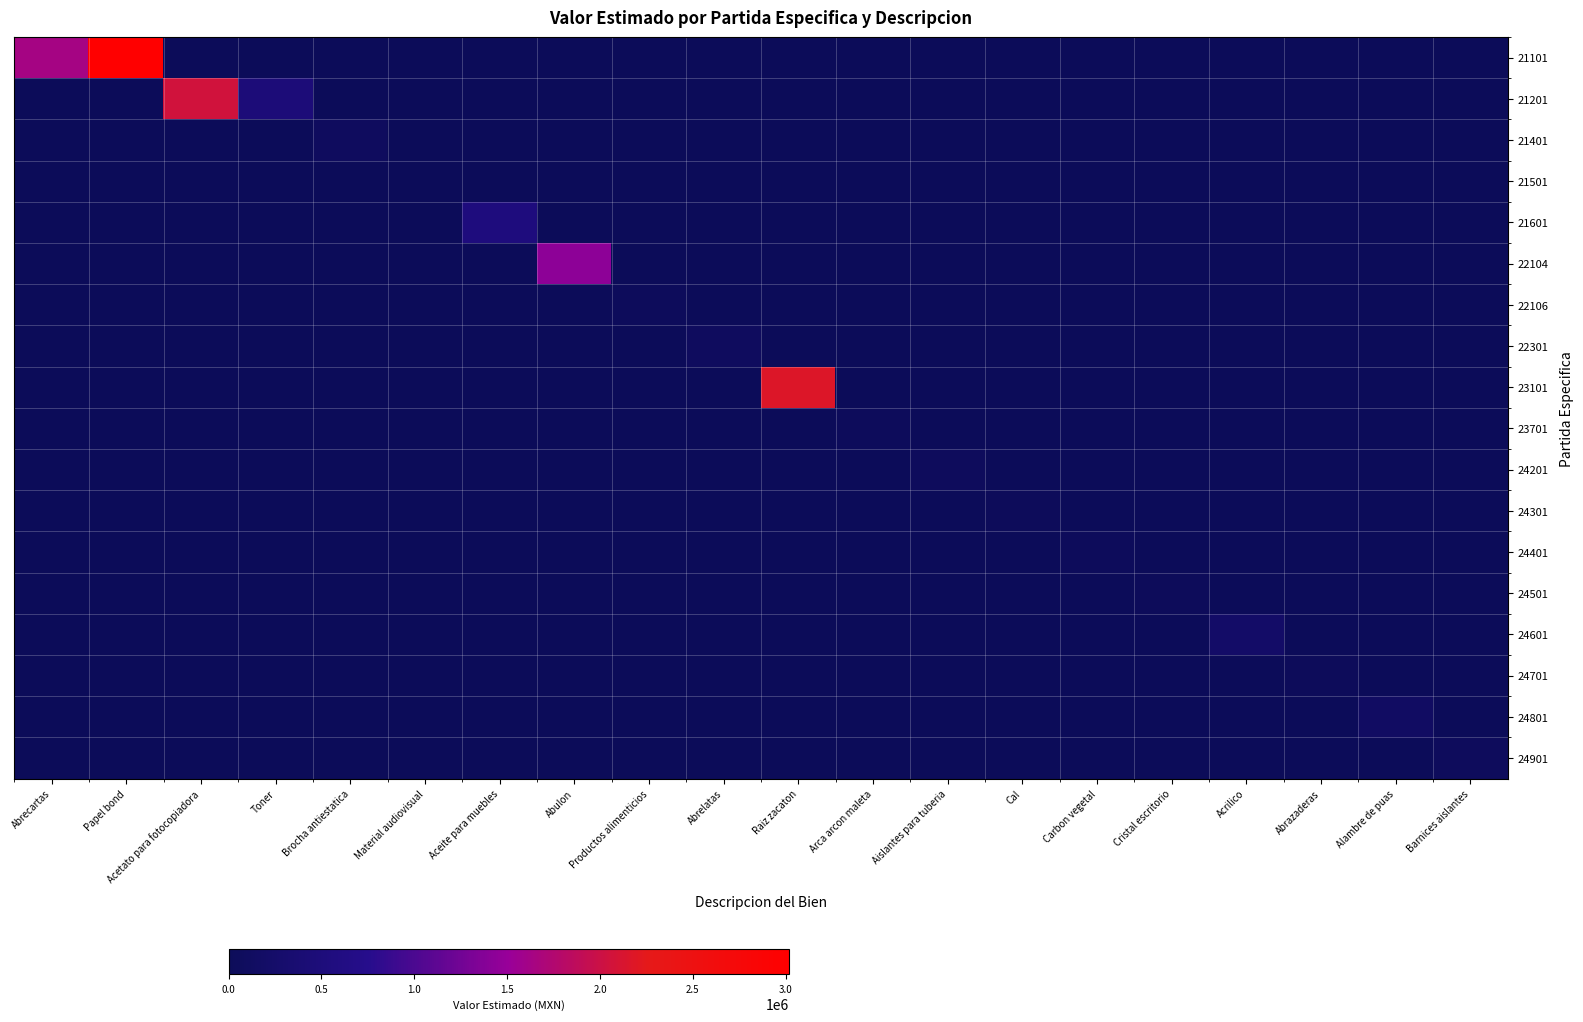

At how many categories does at least one series exceed 0?

20